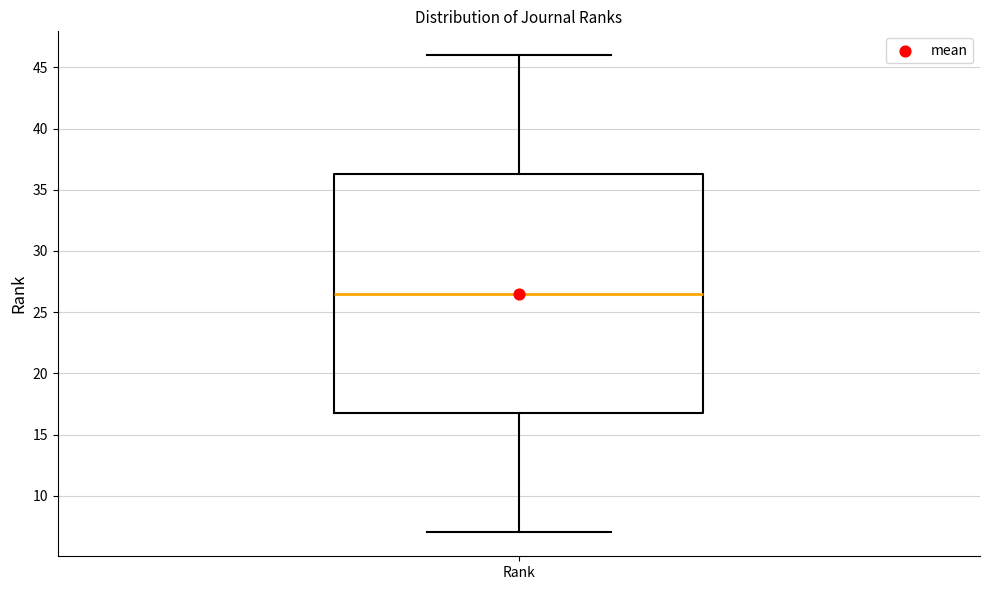

Where does the median line of the box for Rank sit on the y-axis? The values are not printed on the chart, so give them approximately, as read against the axis.

26.5